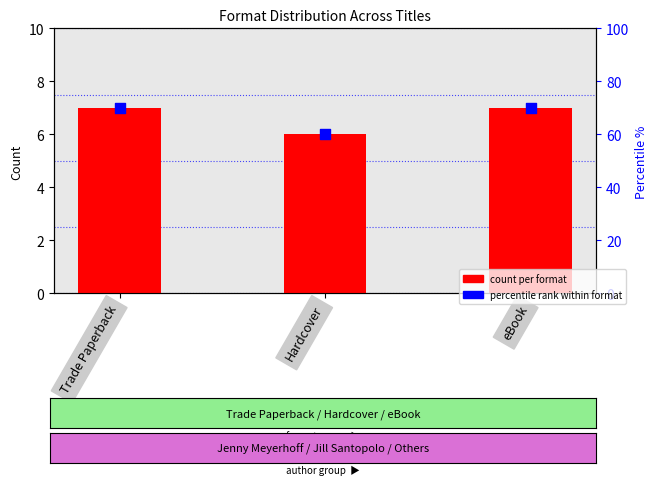

Is the value of percentile rank at Hardcover greater than the value of count per format at Hardcover?

Yes